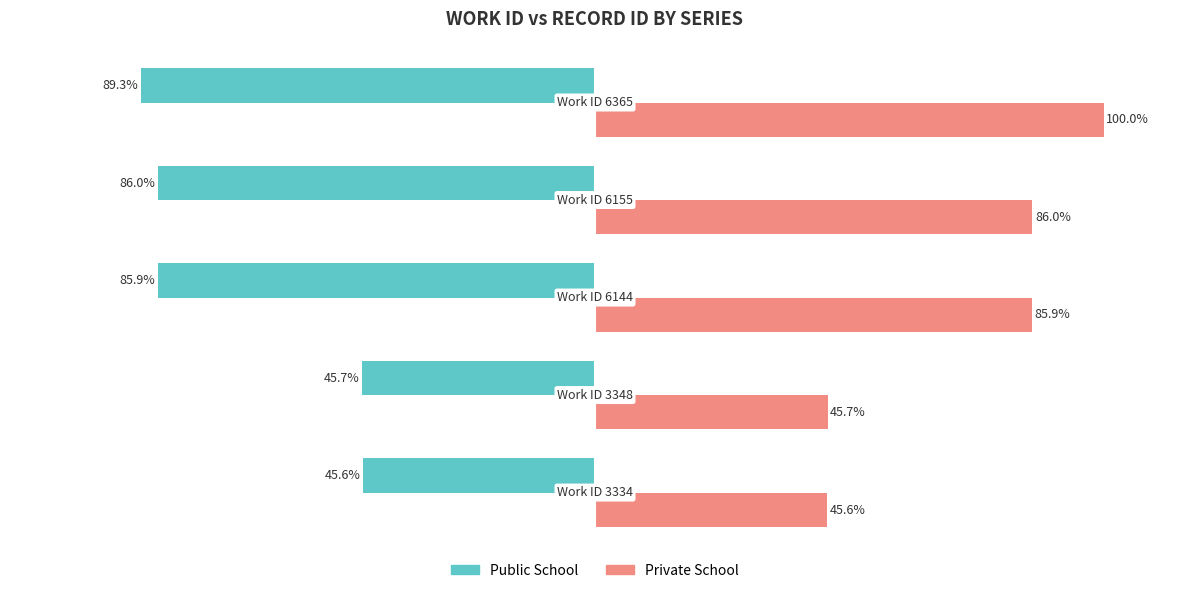

List the series in order of their overall mean, lowest first.

Public School, Private School